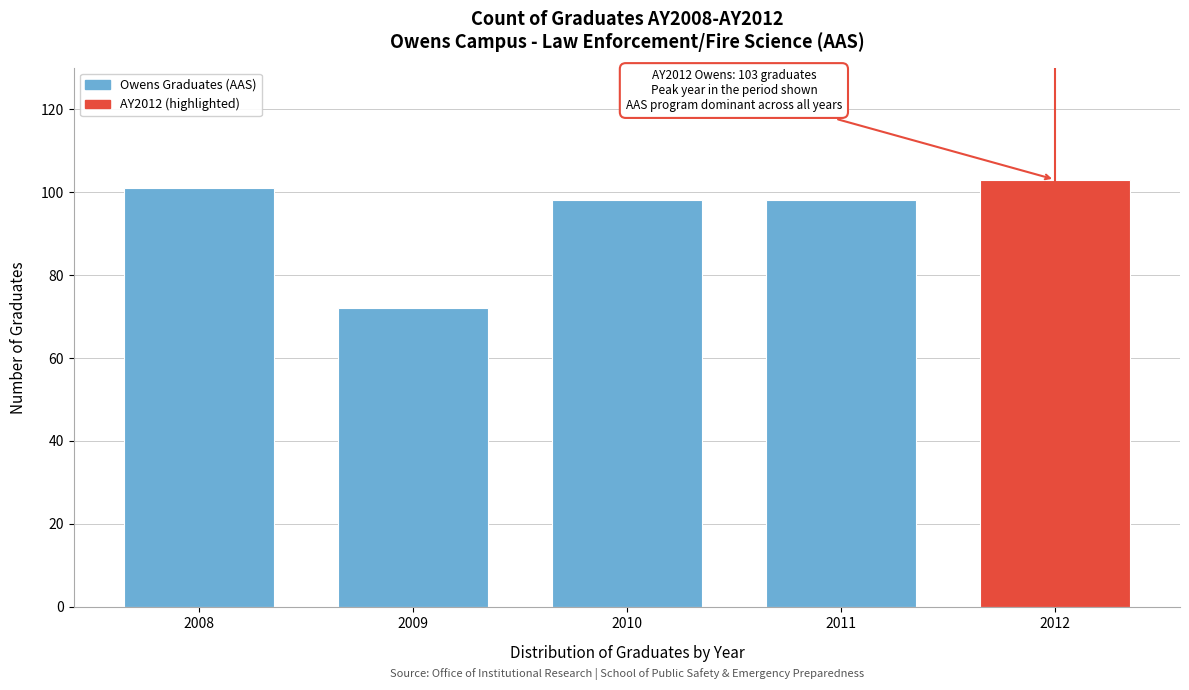

Reading left to right, extract all data points from this chart.

101	72	98	98	103